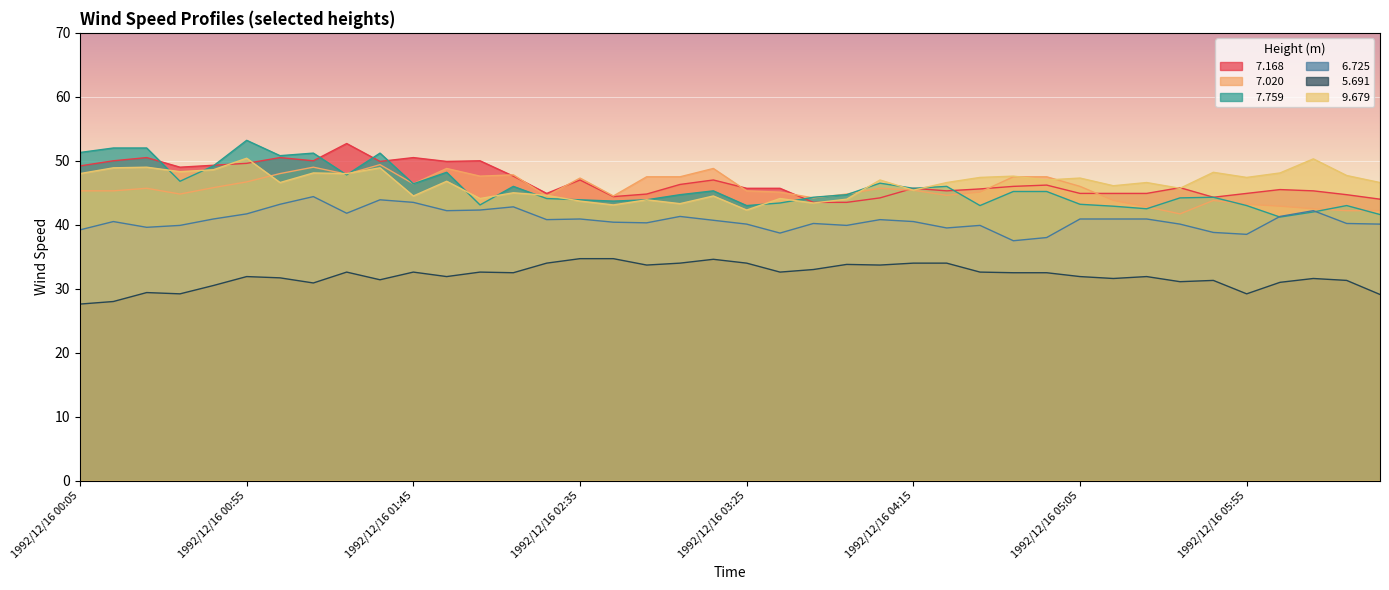

Reading left to right, extract all data points from this chart.

  7.168: 1992/12/16 00:05=49.2	1992/12/16 00:15=50.0	1992/12/16 00:25=50.5	1992/12/16 00:35=49.0	1992/12/16 00:45=49.3	1992/12/16 00:55=49.6	1992/12/16 01:05=50.5	1992/12/16 01:15=50.0	1992/12/16 01:25=52.7	1992/12/16 01:35=49.9	1992/12/16 01:45=50.5	1992/12/16 01:55=49.9	1992/12/16 02:05=50.0	1992/12/16 02:15=47.6	1992/12/16 02:25=44.9	1992/12/16 02:35=47.0	1992/12/16 02:45=44.4	1992/12/16 02:55=44.8	1992/12/16 03:05=46.3	1992/12/16 03:15=47.0	1992/12/16 03:25=45.7	1992/12/16 03:35=45.7	1992/12/16 03:45=43.5	1992/12/16 03:55=43.5	1992/12/16 04:05=44.2	1992/12/16 04:15=45.7	1992/12/16 04:25=45.3	1992/12/16 04:35=45.6	1992/12/16 04:45=46.0	1992/12/16 04:55=46.2	1992/12/16 05:05=44.9	1992/12/16 05:15=44.9	1992/12/16 05:25=44.9	1992/12/16 05:35=45.8	1992/12/16 05:45=44.3	1992/12/16 05:55=44.9	1992/12/16 06:05=45.5	1992/12/16 06:15=45.3	1992/12/16 06:25=44.7	1992/12/16 06:35=44.0
  7.020: 1992/12/16 00:05=45.3	1992/12/16 00:15=45.3	1992/12/16 00:25=45.7	1992/12/16 00:35=44.8	1992/12/16 00:45=45.8	1992/12/16 00:55=46.7	1992/12/16 01:05=48.0	1992/12/16 01:15=49.0	1992/12/16 01:25=47.9	1992/12/16 01:35=49.4	1992/12/16 01:45=46.4	1992/12/16 01:55=48.8	1992/12/16 02:05=47.6	1992/12/16 02:15=47.8	1992/12/16 02:25=44.5	1992/12/16 02:35=47.3	1992/12/16 02:45=44.5	1992/12/16 02:55=47.5	1992/12/16 03:05=47.5	1992/12/16 03:15=48.8	1992/12/16 03:25=45.3	1992/12/16 03:35=45.1	1992/12/16 03:45=44.2	1992/12/16 03:55=44.8	1992/12/16 04:05=45.7	1992/12/16 04:15=45.4	1992/12/16 04:25=44.6	1992/12/16 04:35=45.1	1992/12/16 04:45=47.5	1992/12/16 04:55=47.5	1992/12/16 05:05=46.0	1992/12/16 05:15=43.8	1992/12/16 05:25=42.8	1992/12/16 05:35=41.7	1992/12/16 05:45=43.8	1992/12/16 05:55=43.2	1992/12/16 06:05=42.9	1992/12/16 06:15=42.5	1992/12/16 06:25=42.2	1992/12/16 06:35=42.2
  7.759: 1992/12/16 00:05=51.3	1992/12/16 00:15=52.0	1992/12/16 00:25=52.0	1992/12/16 00:35=46.8	1992/12/16 00:45=49.2	1992/12/16 00:55=53.2	1992/12/16 01:05=50.8	1992/12/16 01:15=51.2	1992/12/16 01:25=47.8	1992/12/16 01:35=51.2	1992/12/16 01:45=46.4	1992/12/16 01:55=48.2	1992/12/16 02:05=43.1	1992/12/16 02:15=46.0	1992/12/16 02:25=44.1	1992/12/16 02:35=43.9	1992/12/16 02:45=43.7	1992/12/16 02:55=43.9	1992/12/16 03:05=44.7	1992/12/16 03:15=45.3	1992/12/16 03:25=43.0	1992/12/16 03:35=43.4	1992/12/16 03:45=44.3	1992/12/16 03:55=44.7	1992/12/16 04:05=46.5	1992/12/16 04:15=45.7	1992/12/16 04:25=46.0	1992/12/16 04:35=43.0	1992/12/16 04:45=45.2	1992/12/16 04:55=45.2	1992/12/16 05:05=43.2	1992/12/16 05:15=42.9	1992/12/16 05:25=42.5	1992/12/16 05:35=44.2	1992/12/16 05:45=44.3	1992/12/16 05:55=43.0	1992/12/16 06:05=41.2	1992/12/16 06:15=42.0	1992/12/16 06:25=43.0	1992/12/16 06:35=41.6
  6.725: 1992/12/16 00:05=39.2	1992/12/16 00:15=40.5	1992/12/16 00:25=39.6	1992/12/16 00:35=39.9	1992/12/16 00:45=40.9	1992/12/16 00:55=41.7	1992/12/16 01:05=43.2	1992/12/16 01:15=44.4	1992/12/16 01:25=41.8	1992/12/16 01:35=43.9	1992/12/16 01:45=43.5	1992/12/16 01:55=42.2	1992/12/16 02:05=42.3	1992/12/16 02:15=42.8	1992/12/16 02:25=40.8	1992/12/16 02:35=40.9	1992/12/16 02:45=40.4	1992/12/16 02:55=40.3	1992/12/16 03:05=41.3	1992/12/16 03:15=40.7	1992/12/16 03:25=40.1	1992/12/16 03:35=38.7	1992/12/16 03:45=40.2	1992/12/16 03:55=39.9	1992/12/16 04:05=40.8	1992/12/16 04:15=40.5	1992/12/16 04:25=39.5	1992/12/16 04:35=39.9	1992/12/16 04:45=37.5	1992/12/16 04:55=38.0	1992/12/16 05:05=40.9	1992/12/16 05:15=40.9	1992/12/16 05:25=40.9	1992/12/16 05:35=40.1	1992/12/16 05:45=38.8	1992/12/16 05:55=38.5	1992/12/16 06:05=41.3	1992/12/16 06:15=42.2	1992/12/16 06:25=40.2	1992/12/16 06:35=40.1
  5.691: 1992/12/16 00:05=27.6	1992/12/16 00:15=28.0	1992/12/16 00:25=29.4	1992/12/16 00:35=29.2	1992/12/16 00:45=30.5	1992/12/16 00:55=31.9	1992/12/16 01:05=31.7	1992/12/16 01:15=30.9	1992/12/16 01:25=32.6	1992/12/16 01:35=31.4	1992/12/16 01:45=32.6	1992/12/16 01:55=31.9	1992/12/16 02:05=32.6	1992/12/16 02:15=32.5	1992/12/16 02:25=34.0	1992/12/16 02:35=34.7	1992/12/16 02:45=34.7	1992/12/16 02:55=33.7	1992/12/16 03:05=34.0	1992/12/16 03:15=34.6	1992/12/16 03:25=34.0	1992/12/16 03:35=32.6	1992/12/16 03:45=33.0	1992/12/16 03:55=33.8	1992/12/16 04:05=33.7	1992/12/16 04:15=34.0	1992/12/16 04:25=34.0	1992/12/16 04:35=32.6	1992/12/16 04:45=32.5	1992/12/16 04:55=32.5	1992/12/16 05:05=31.9	1992/12/16 05:15=31.6	1992/12/16 05:25=31.9	1992/12/16 05:35=31.1	1992/12/16 05:45=31.3	1992/12/16 05:55=29.2	1992/12/16 06:05=31.0	1992/12/16 06:15=31.6	1992/12/16 06:25=31.3	1992/12/16 06:35=29.1
  9.679: 1992/12/16 00:05=48.0	1992/12/16 00:15=48.9	1992/12/16 00:25=49.0	1992/12/16 00:35=48.3	1992/12/16 00:45=48.6	1992/12/16 00:55=50.4	1992/12/16 01:05=46.6	1992/12/16 01:15=48.1	1992/12/16 01:25=48.0	1992/12/16 01:35=48.9	1992/12/16 01:45=44.5	1992/12/16 01:55=46.8	1992/12/16 02:05=44.1	1992/12/16 02:15=45.0	1992/12/16 02:25=44.6	1992/12/16 02:35=43.7	1992/12/16 02:45=43.1	1992/12/16 02:55=43.9	1992/12/16 03:05=43.3	1992/12/16 03:15=44.5	1992/12/16 03:25=42.3	1992/12/16 03:35=44.1	1992/12/16 03:45=43.4	1992/12/16 03:55=44.0	1992/12/16 04:05=47.0	1992/12/16 04:15=45.4	1992/12/16 04:25=46.6	1992/12/16 04:35=47.4	1992/12/16 04:45=47.6	1992/12/16 04:55=47.0	1992/12/16 05:05=47.3	1992/12/16 05:15=46.1	1992/12/16 05:25=46.6	1992/12/16 05:35=45.7	1992/12/16 05:45=48.2	1992/12/16 05:55=47.4	1992/12/16 06:05=48.1	1992/12/16 06:15=50.3	1992/12/16 06:25=47.7	1992/12/16 06:35=46.6